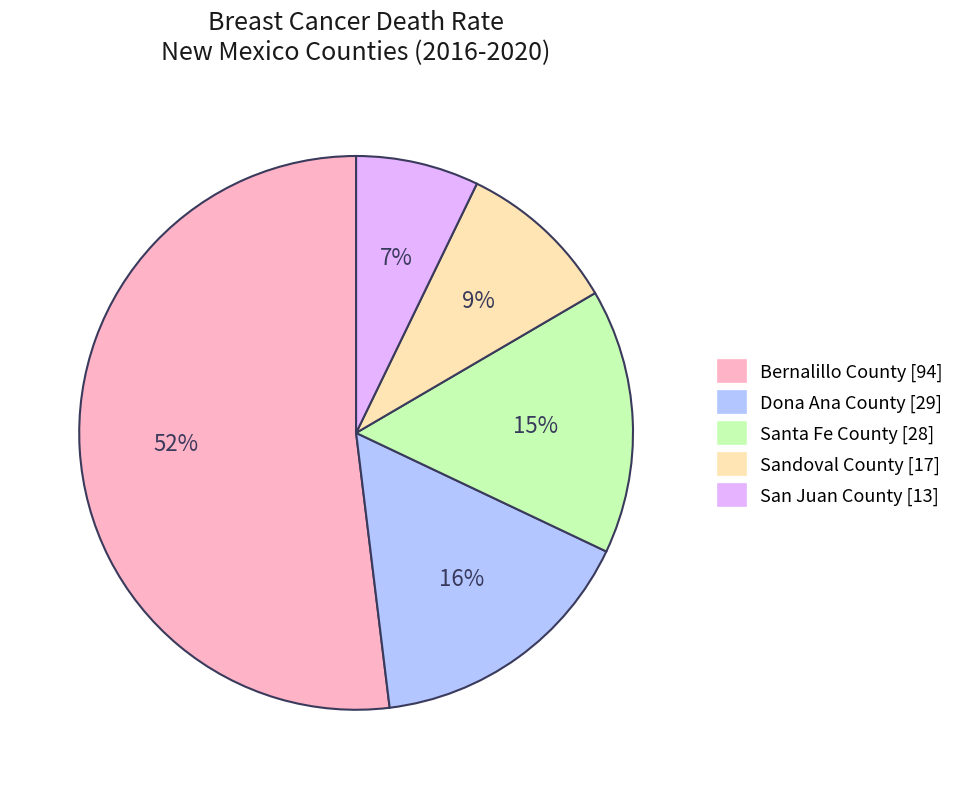

What is the ratio of the value at Santa Fe County to the value at Bernalillo County?

0.3